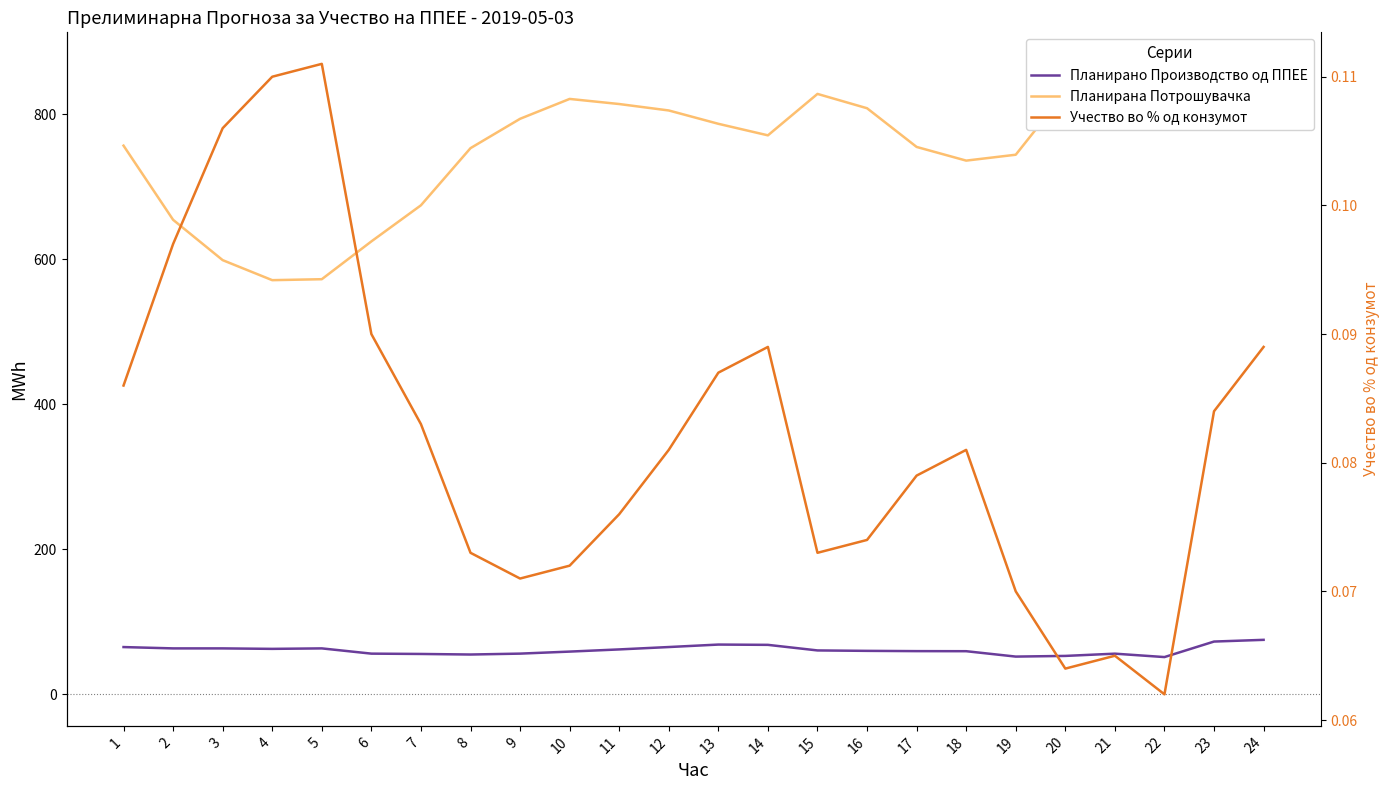

In Учество во % од конзумот, how many points are higher than both neighbors (excluding endpoints)?

4